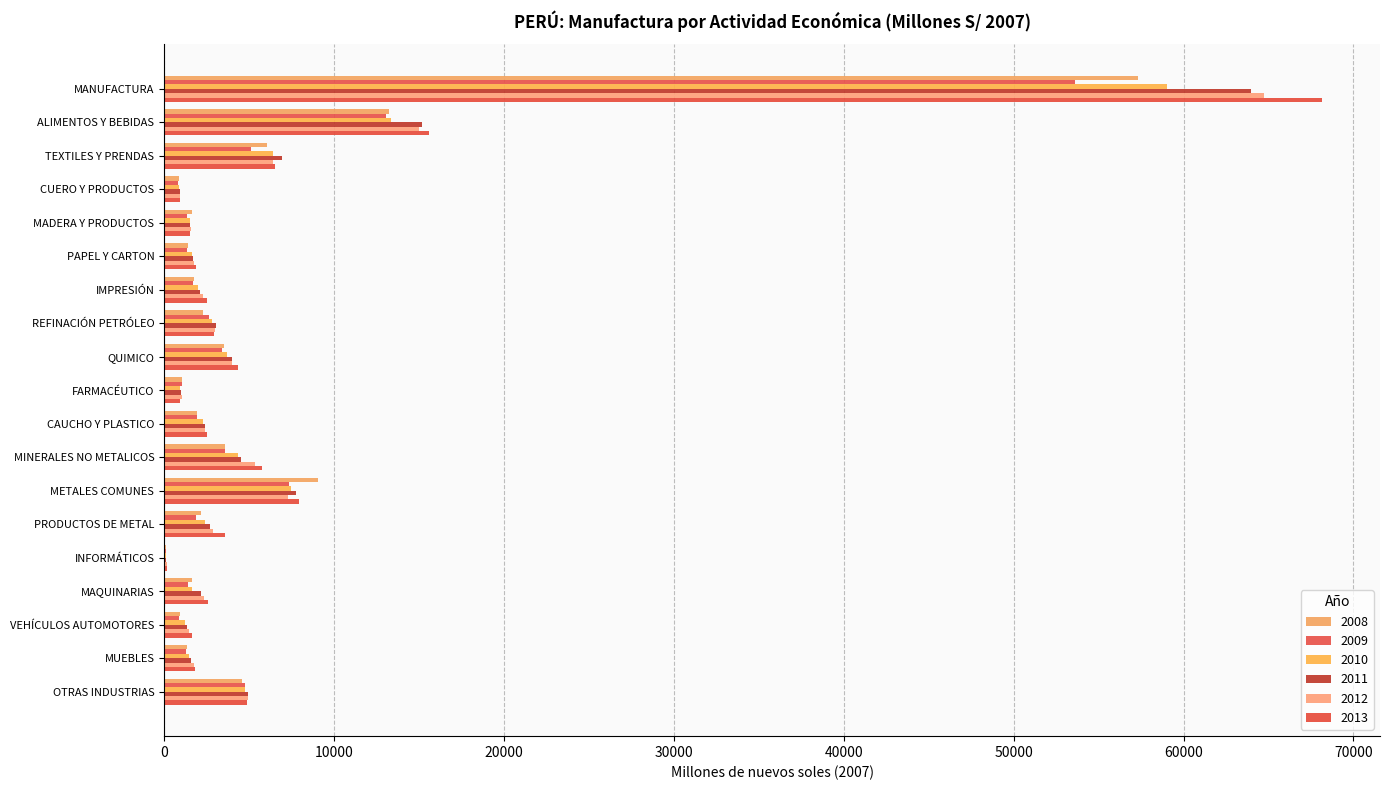

The value of 2013 at ALIMENTOS Y BEBIDAS is 15565. True or false?

True